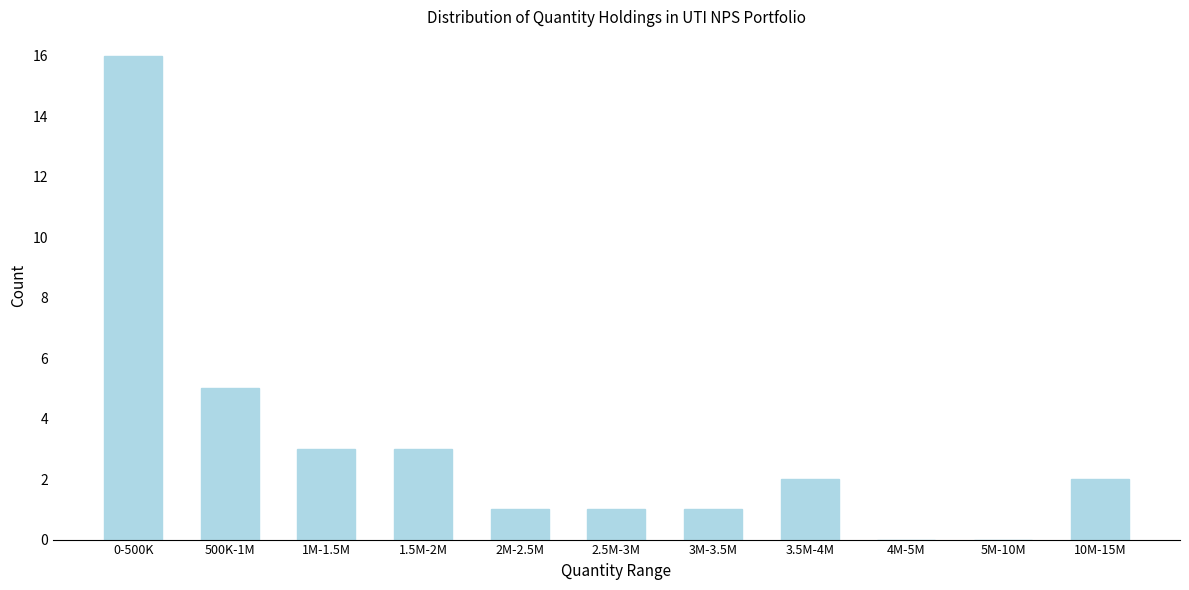

Reading left to right, transcribe all the data shown in this chart.

0-500K=16	500K-1M=5	1M-1.5M=3	1.5M-2M=3	2M-2.5M=1	2.5M-3M=1	3M-3.5M=1	3.5M-4M=2	4M-5M=0	5M-10M=0	10M-15M=2